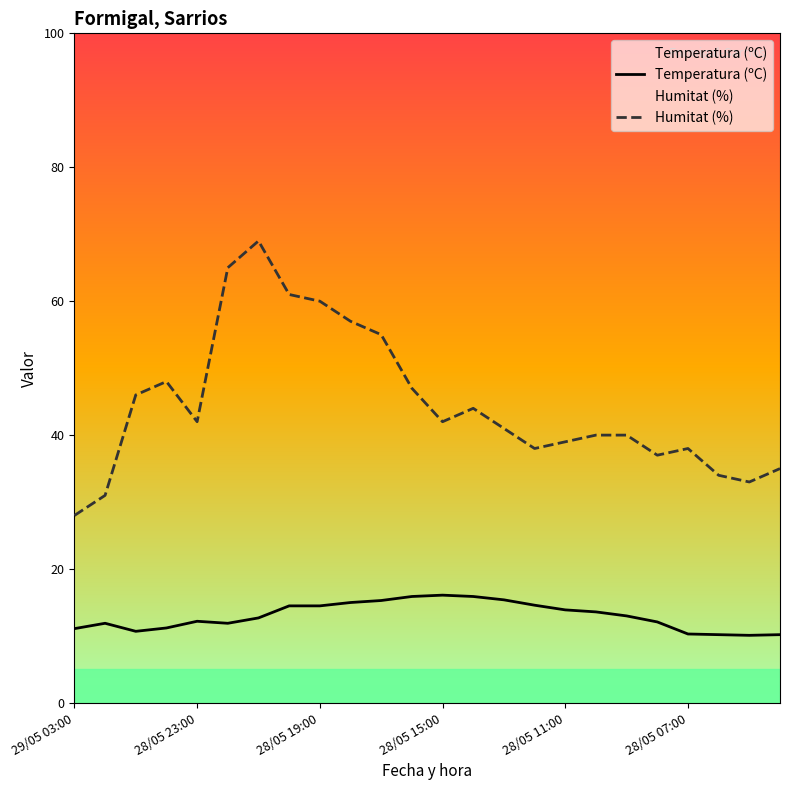

What are all the series names shown in the legend?

Temperatura (ºC), Humitat (%)